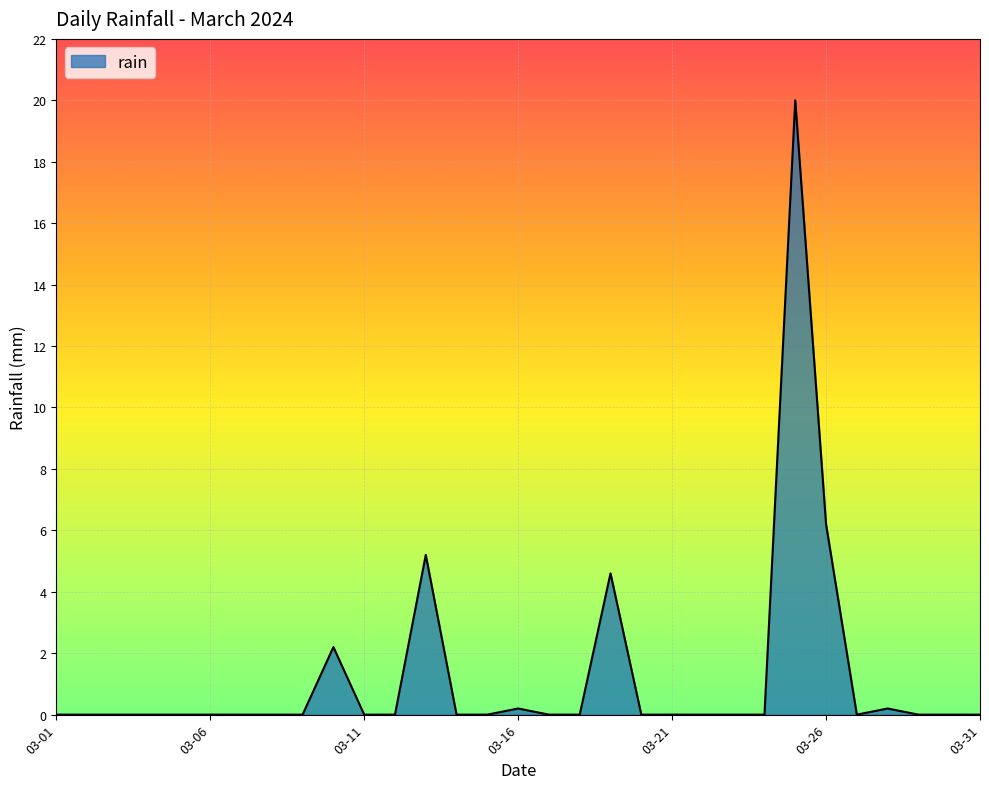

What is the sum of all values?

38.6